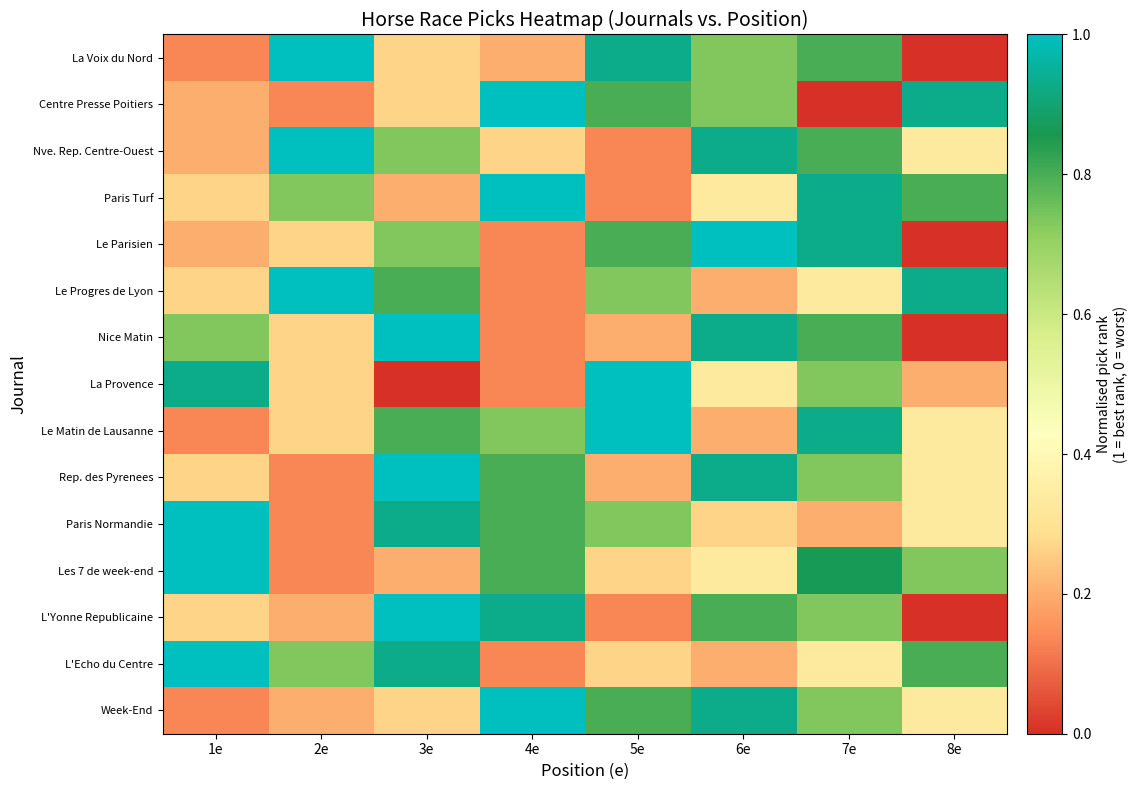

What is the difference between the highest and lowest values at 4e?

0.9